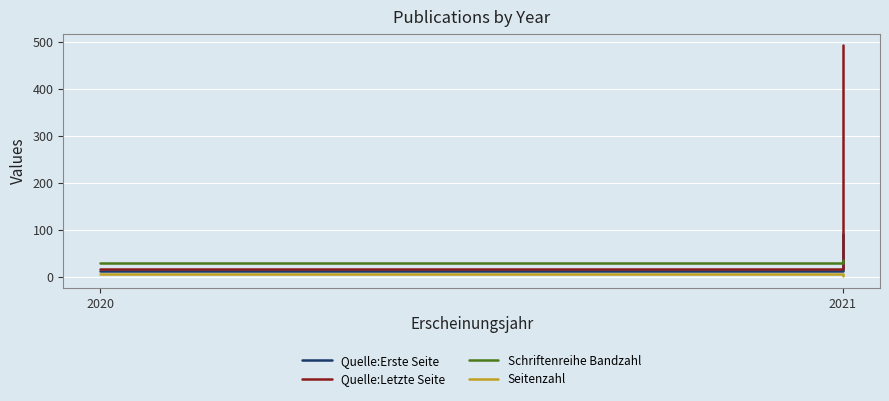

Reading left to right, extract all data points from this chart.

Quelle:Erste Seite: 2020=13	2021=92
Quelle:Letzte Seite: 2020=17	2021=492
Schriftenreihe Bandzahl: 2020=30	2021=35
Seitenzahl: 2020=5	2021=1